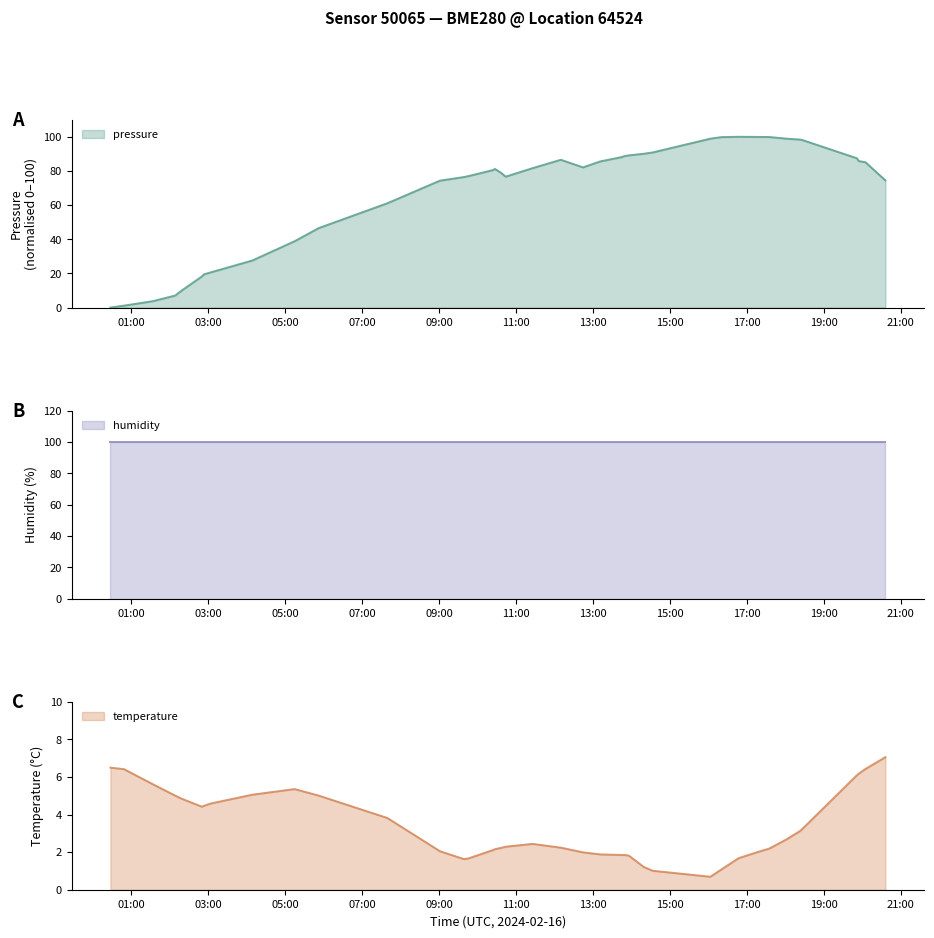

At how many categories does at least one series exceed 62?

28